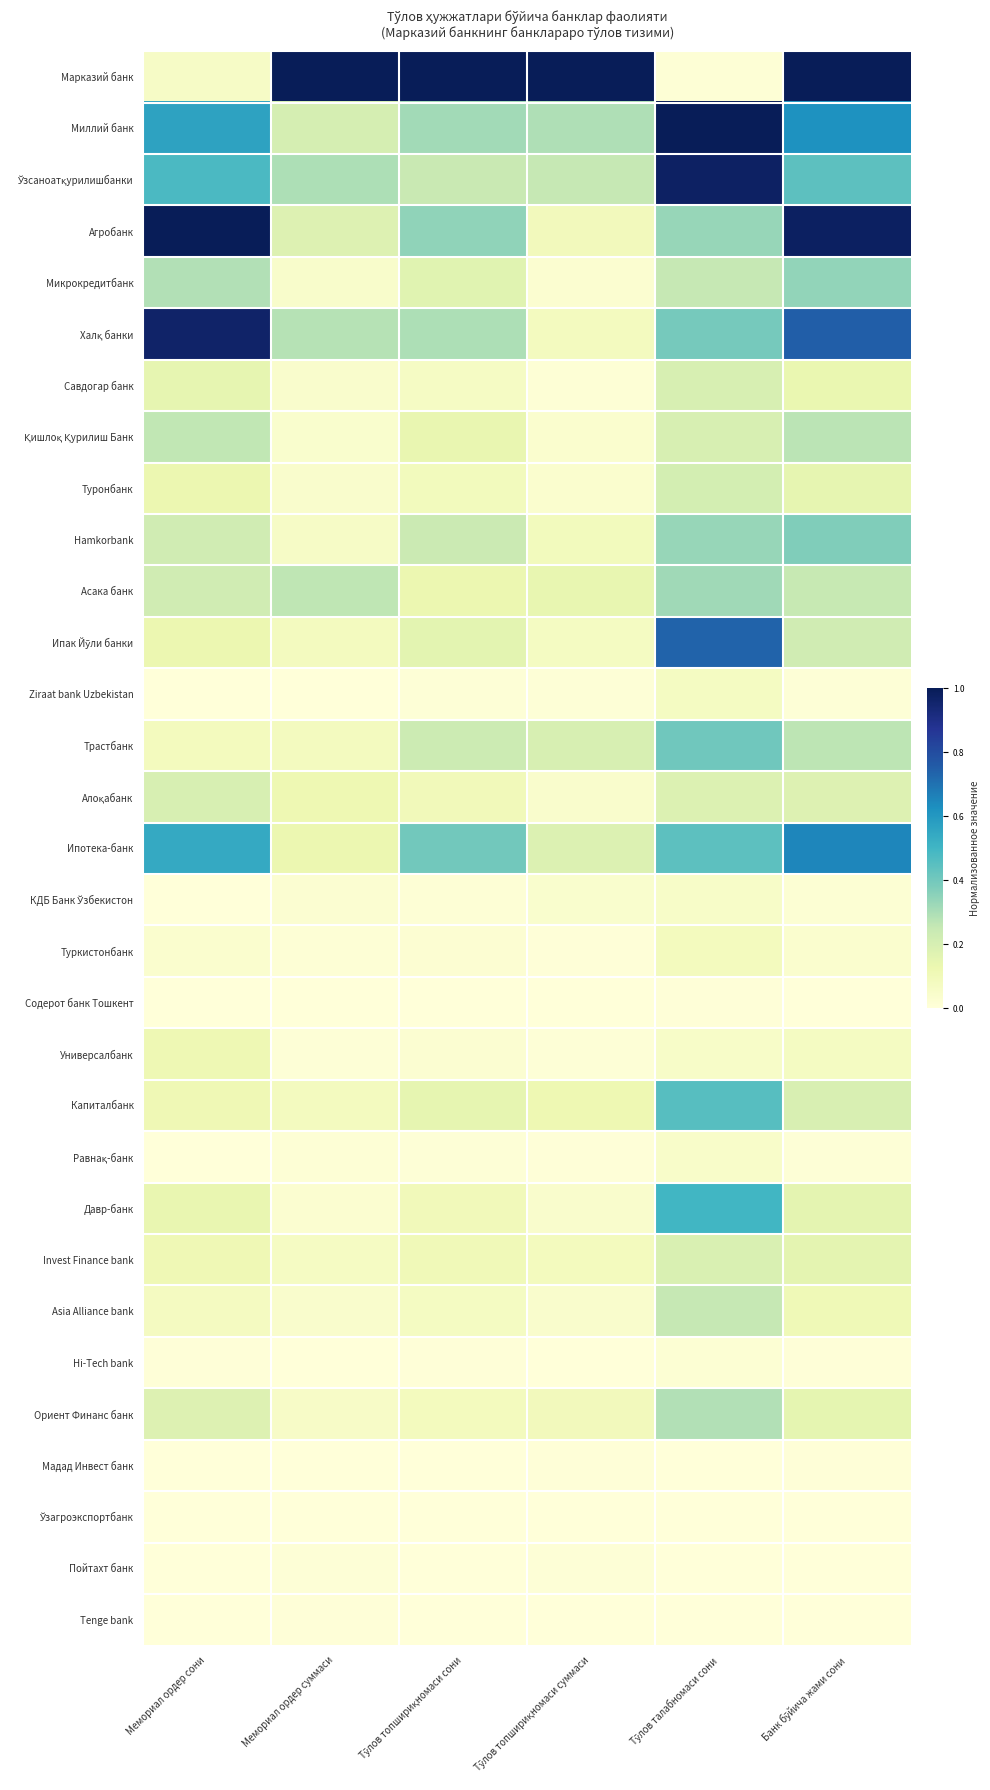

At how many categories does at least one series exceed 0?

6